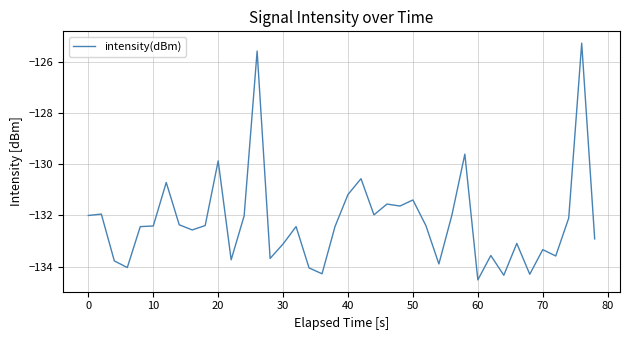

What is the maximum value shown in the chart?

-125.3